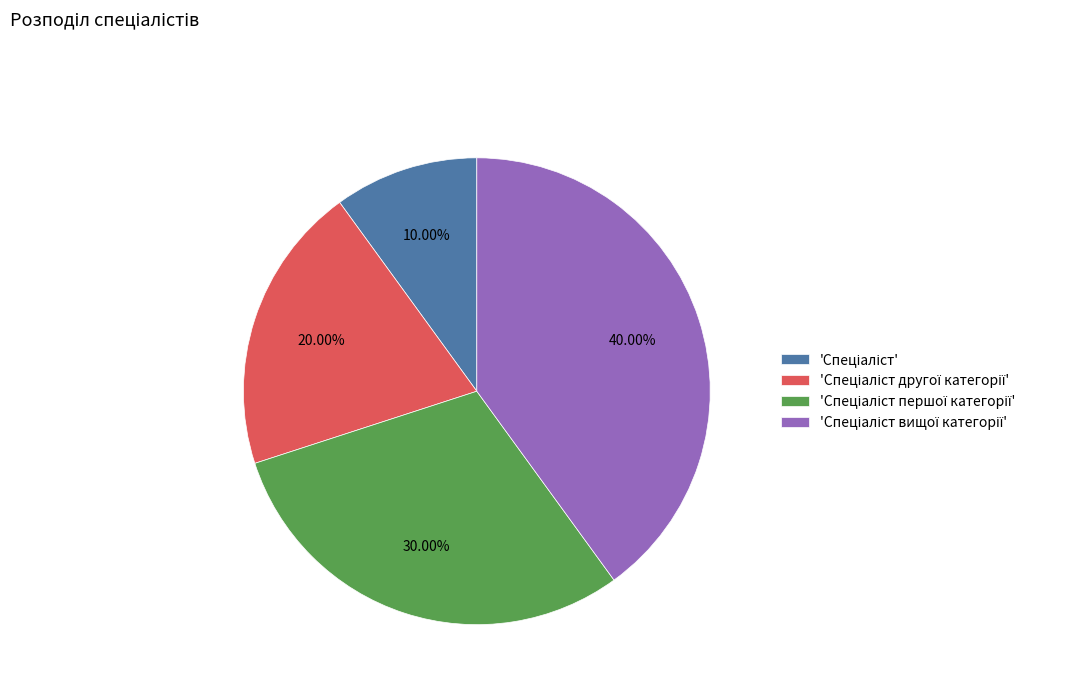

Is there a majority slice in this chart?

No